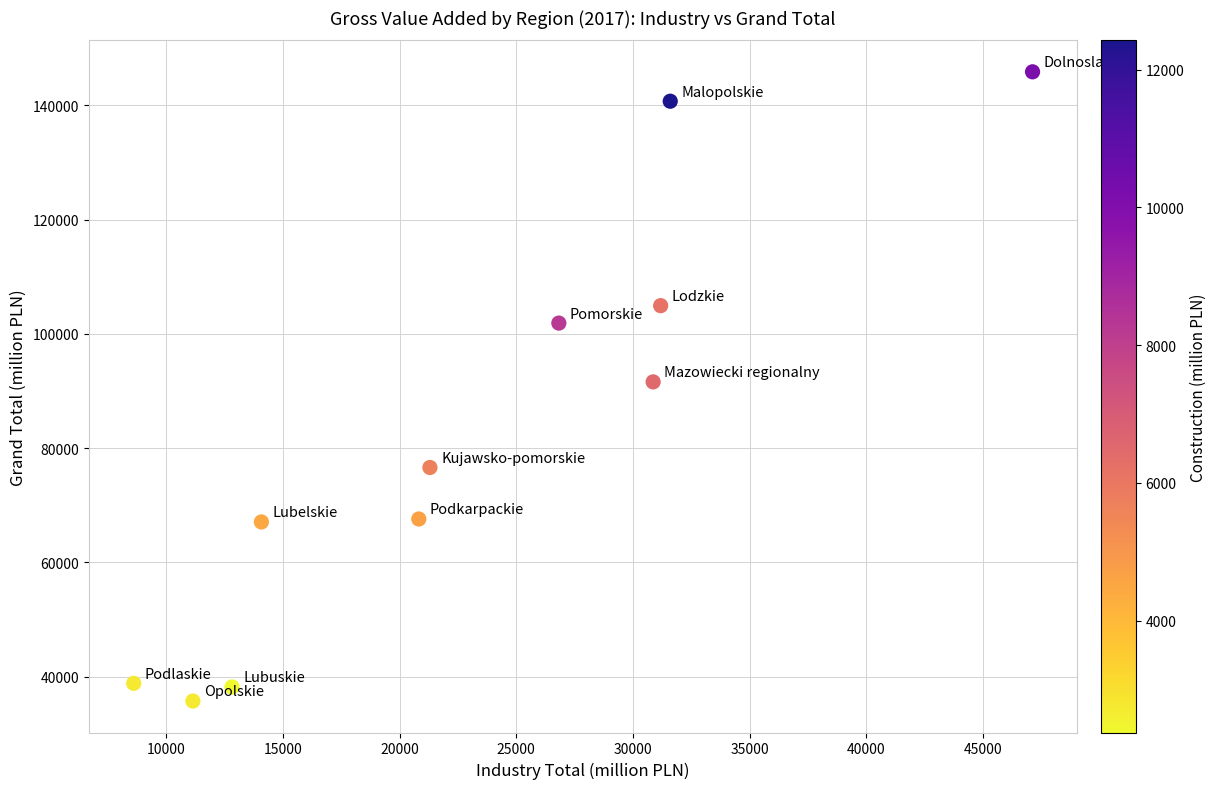

What is the range of Y values (max minus min)?

110141